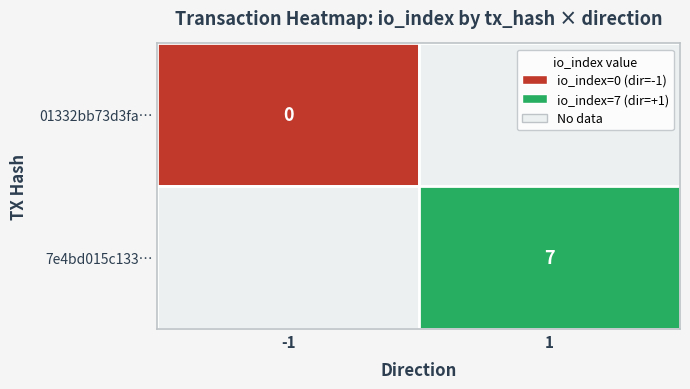

Reading left to right, transcribe all the data shown in this chart.

01332bb73d3fa143e68dd416332f78e8f9b4f28: -1	0
7e4bd015c1332f2525e4ec6d5f1242e459a6e32: 1	7